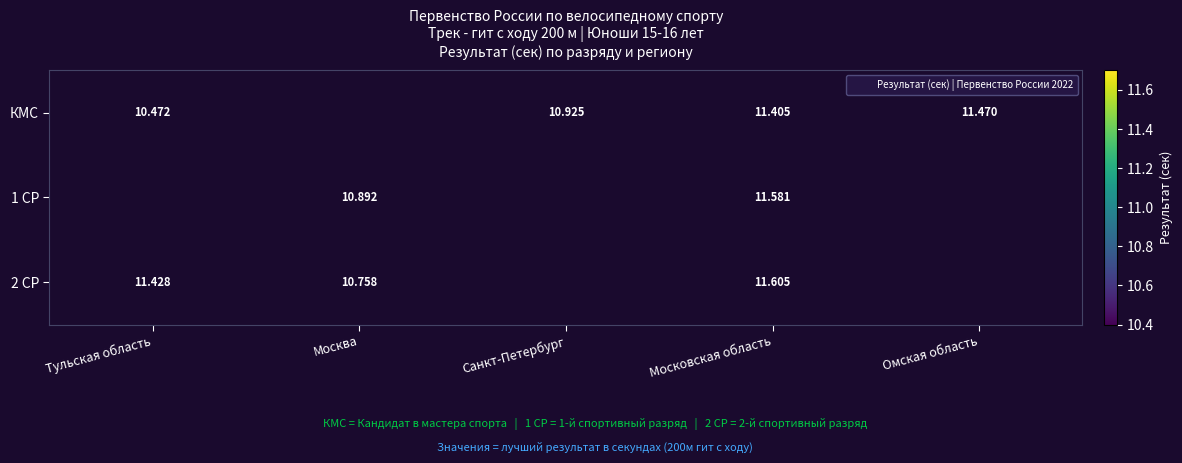

What is the minimum value shown in the chart?

10.5